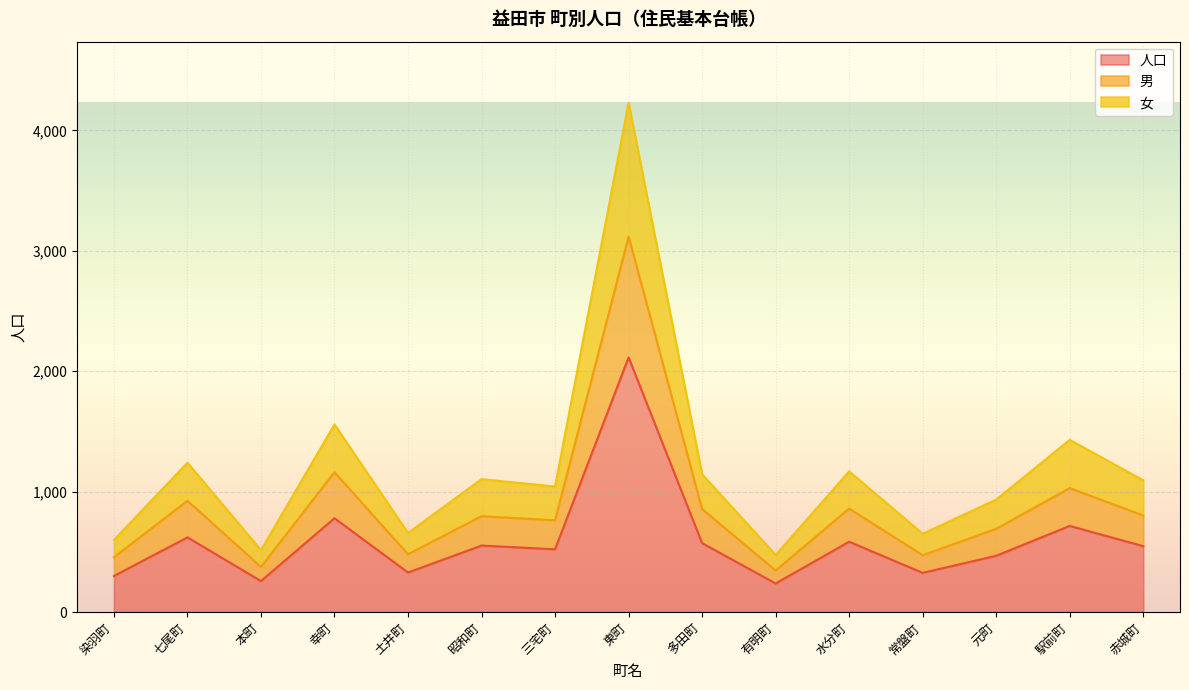

The 女 series shows 1324 at 元町. True or false?

False